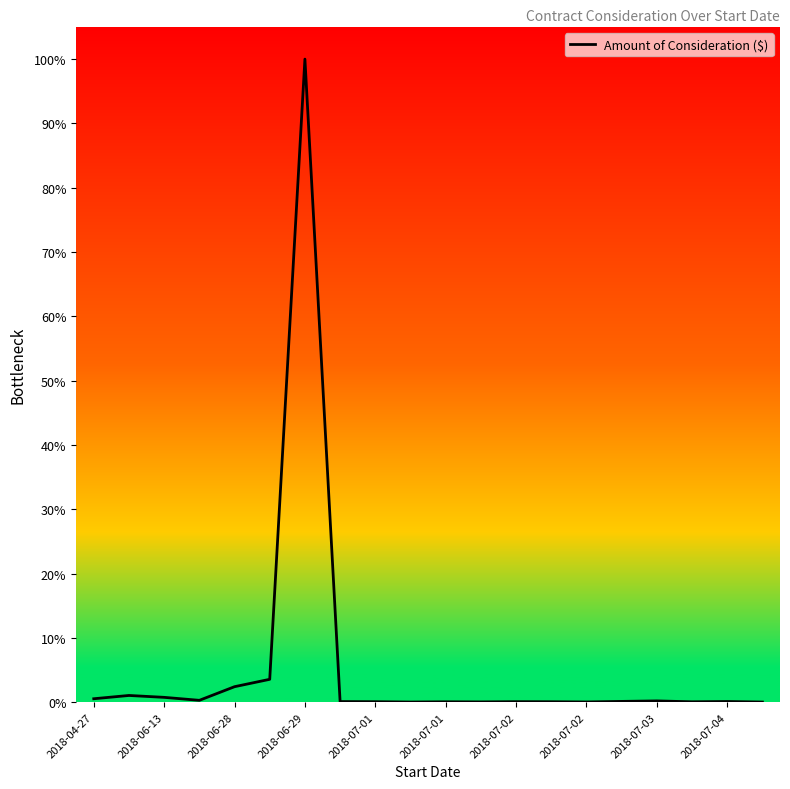

What is the greatest value displayed?

100.0